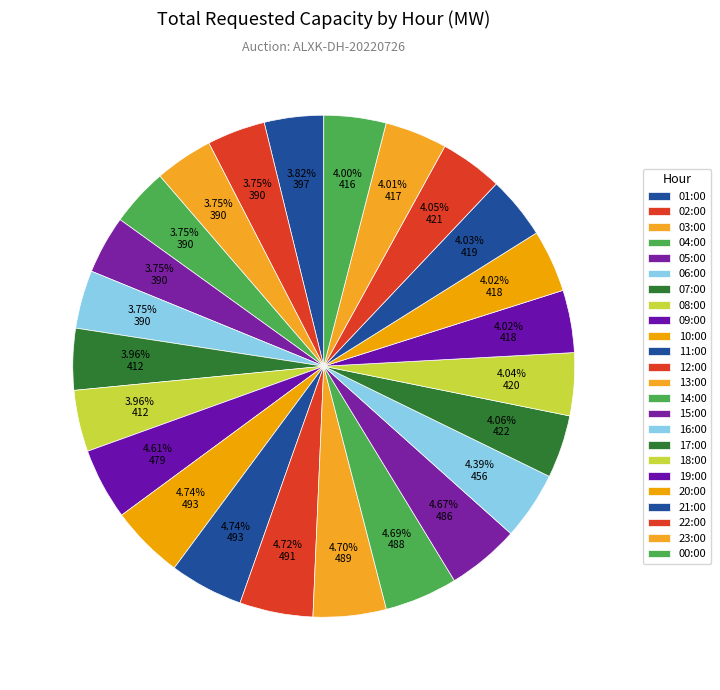

Count the number of slices in the pie.

24